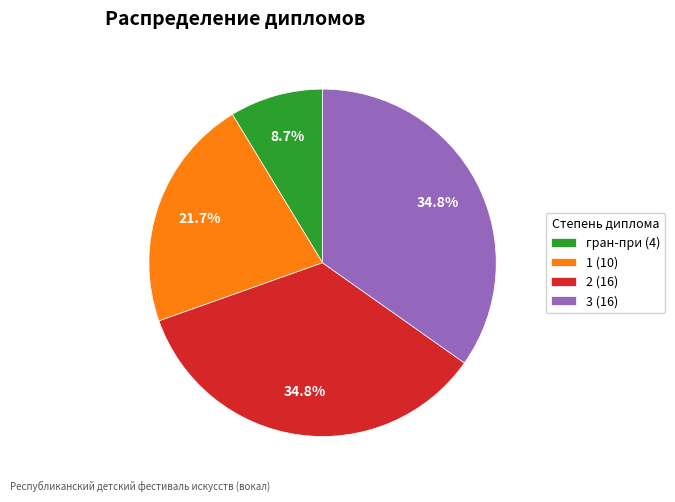

The 2 slice represents 35% of the pie. True or false?

True